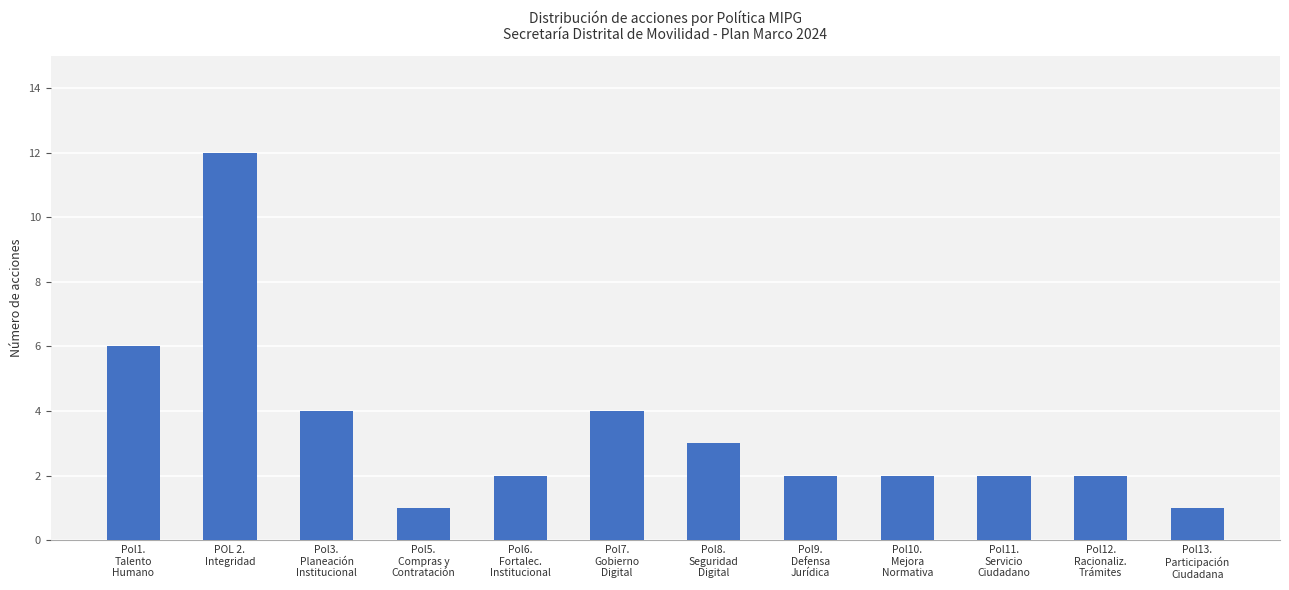

What is the greatest value displayed?

12